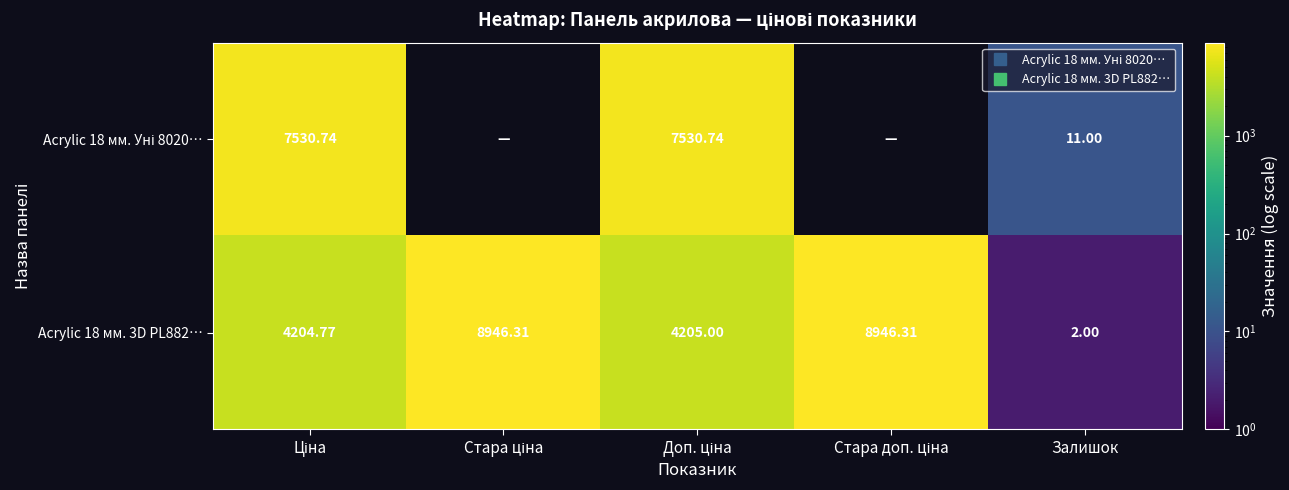

Where does the Acrylic 18 мм. Уні 8020… series first go above 11?

Ціна